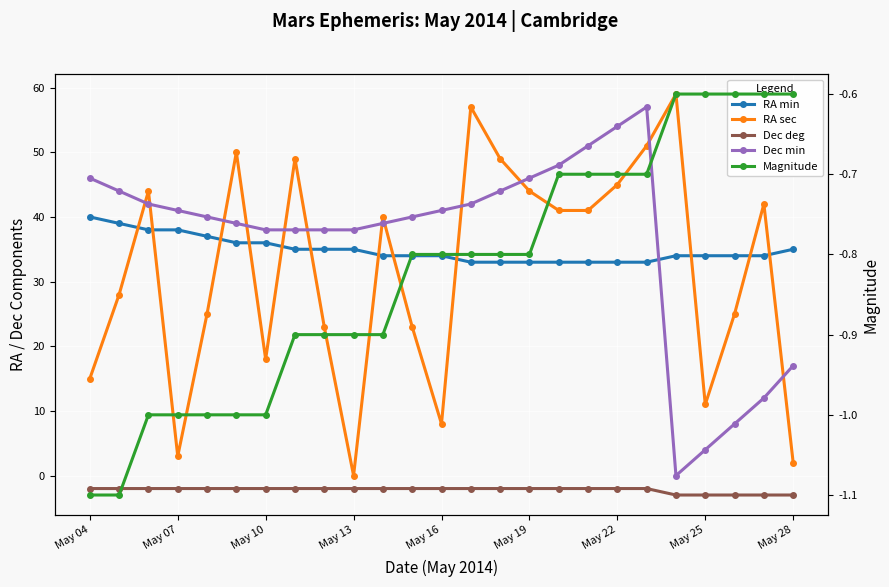

What is the difference between the second highest and second lowest values in the Magnitude series?

0.5